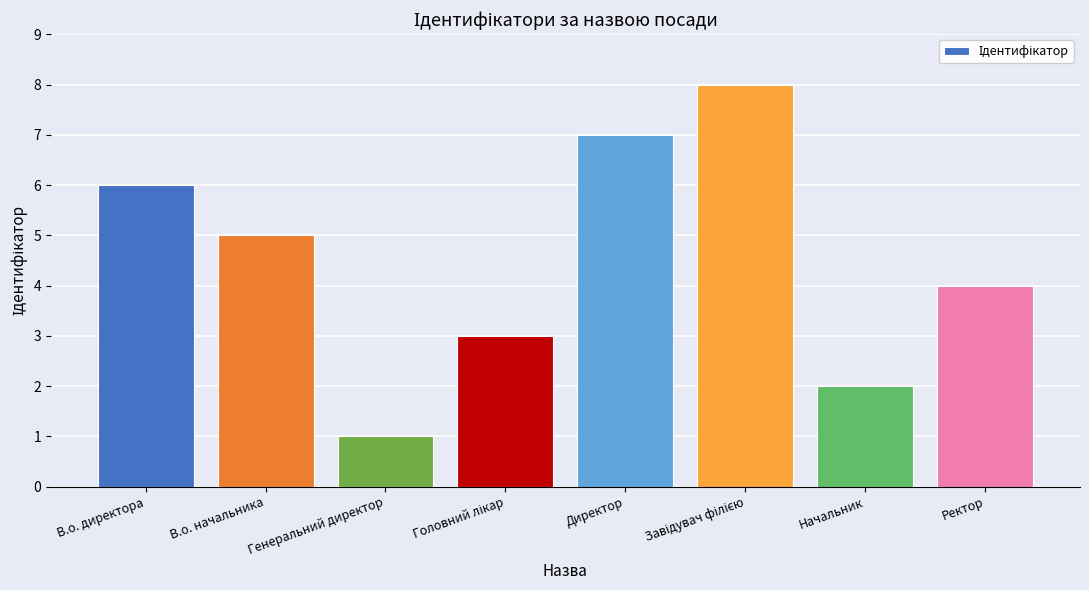

Count the values in the range 3 to 7.

5